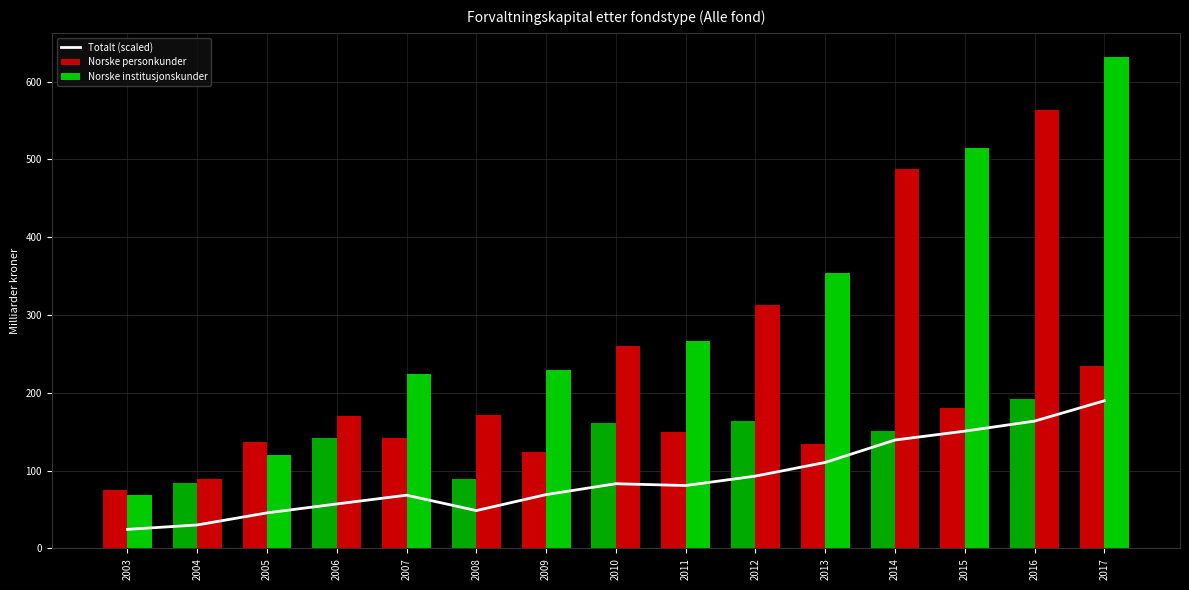

Reading left to right, list all the values displayed in this chart.

Totalt (scaled): 24.5	30.1	45.6	57.1	68.4	48.6	69.1	83.1	80.8	92.9	110.5	139.3	150.7	163.6	189.7
Norske personkunder: 75.0	84.7	136.7	142.2	141.6	89.5	123.9	160.8	149.2	164.3	134.2	150.9	180.9	192.2	234.9
Norske institusjonskunder: 68.3	89.3	120.0	170.8	224.3	171.0	228.7	260.7	266.5	312.4	353.7	487.1	514.5	563.8	631.1